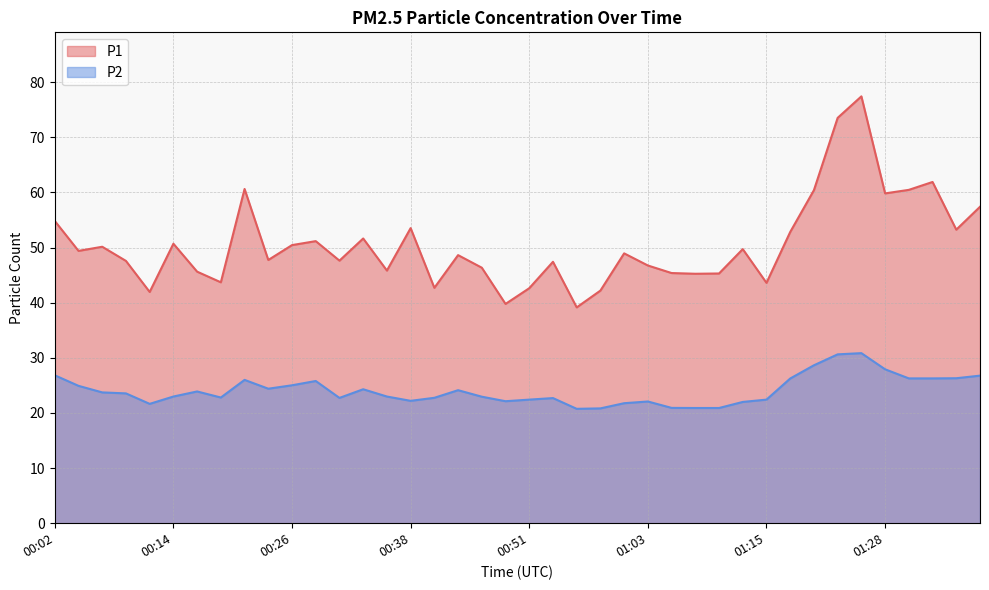

Where does the P1 series first go above 48?

00:02